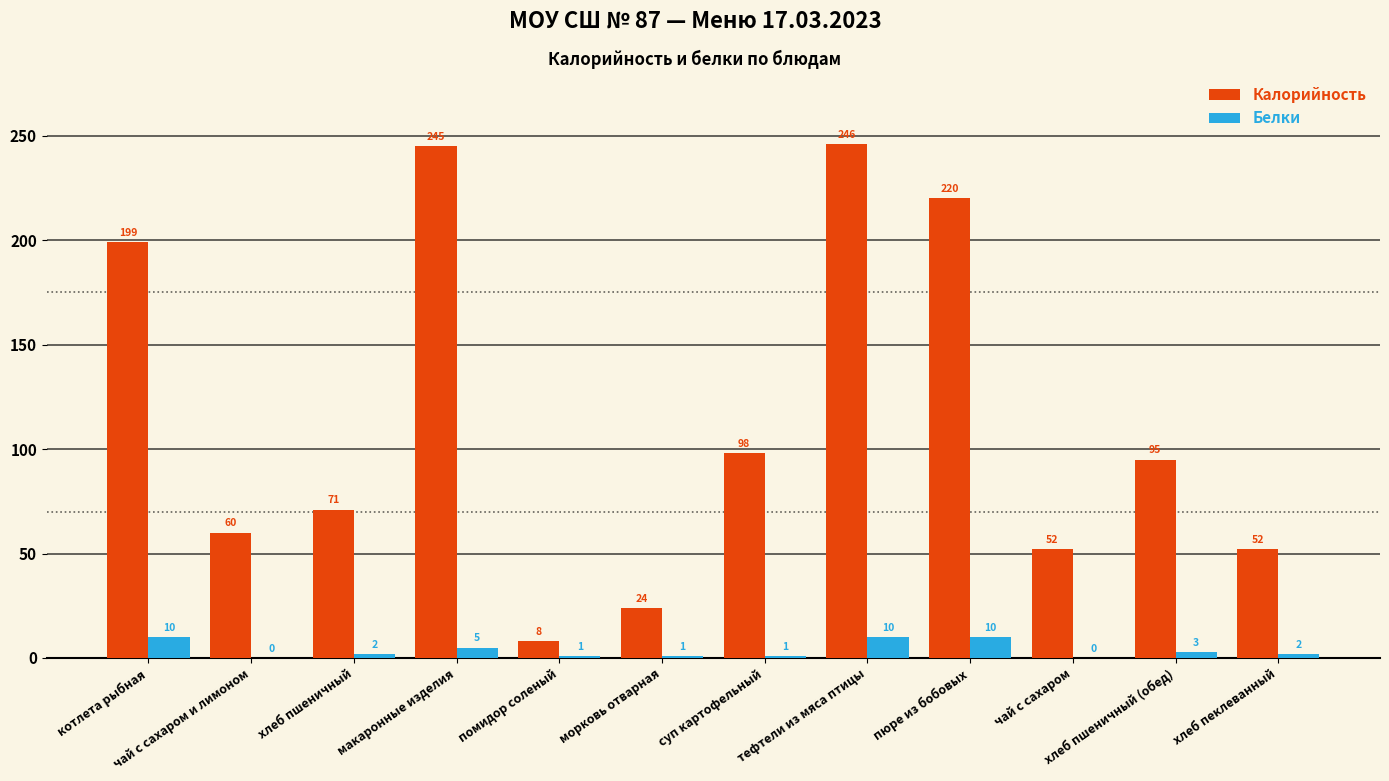

Which series has the widest spread of values?

Калорийность